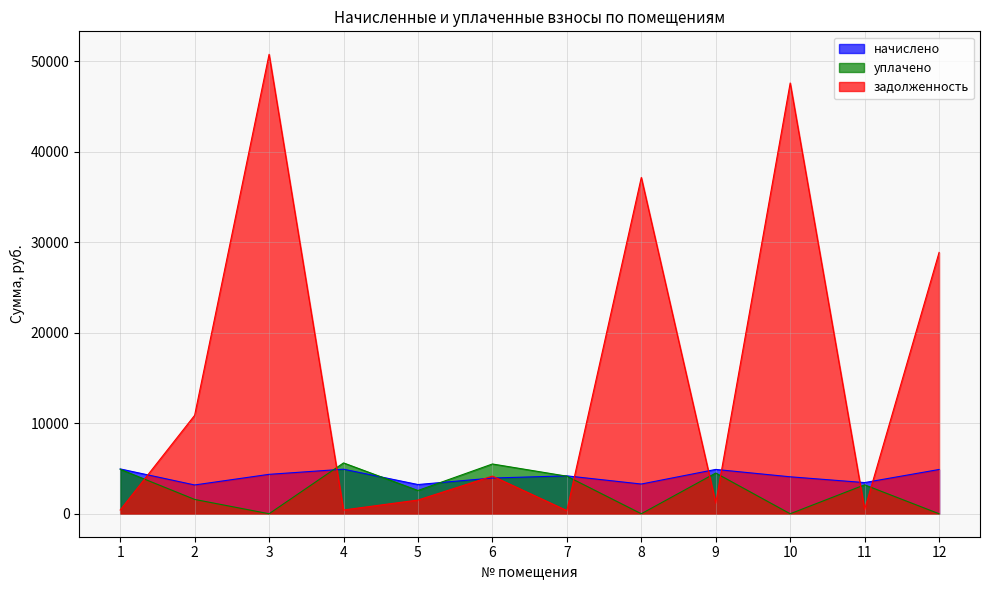

Between 4 and 6, which series saw the biggest shift?

задолженность